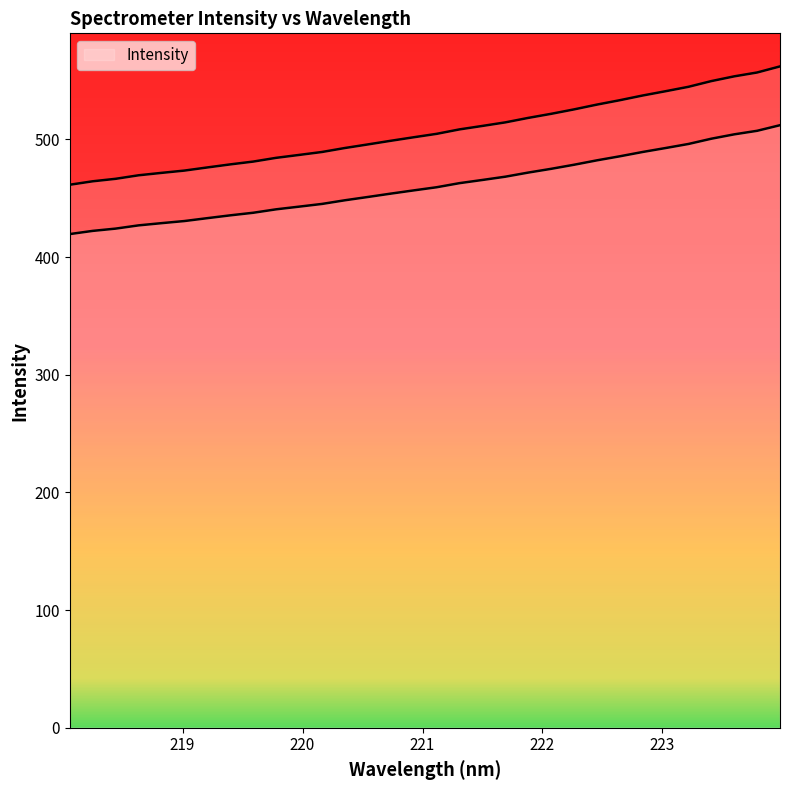

Between 219.589 and 218.0596, which is larger?

219.589